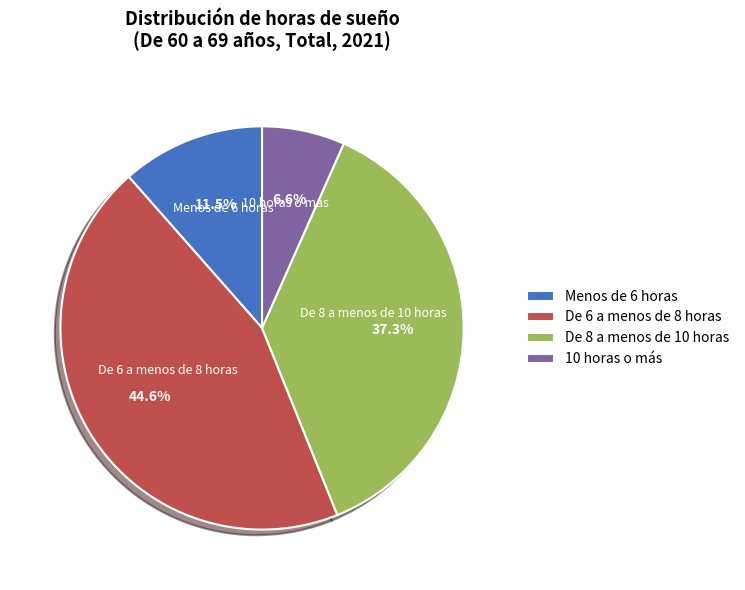

To the nearest percent, what percentage of the pie is 10 horas o más?

7%